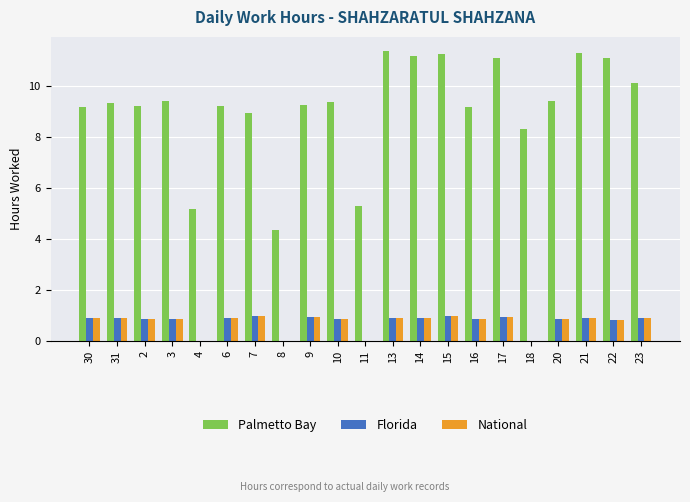

Is the value of Florida at 31 greater than the value of Palmetto Bay at 23?

No